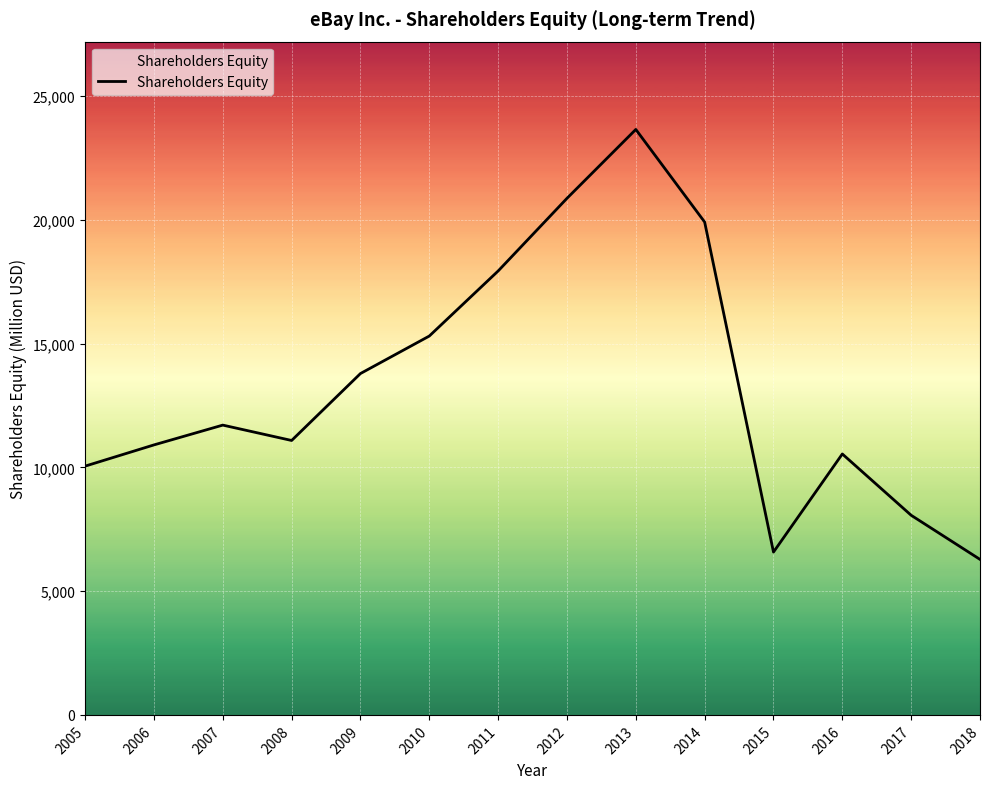

What is the greatest value displayed?

23647